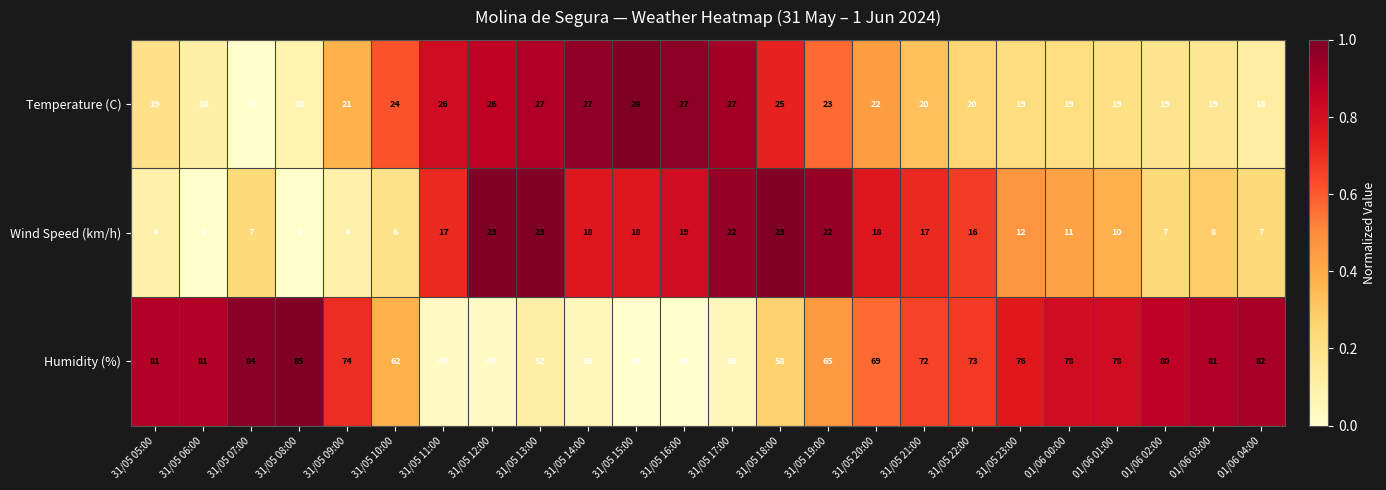

What is the difference between the second highest and second lowest values in the Wind Speed (km/h) series?

21